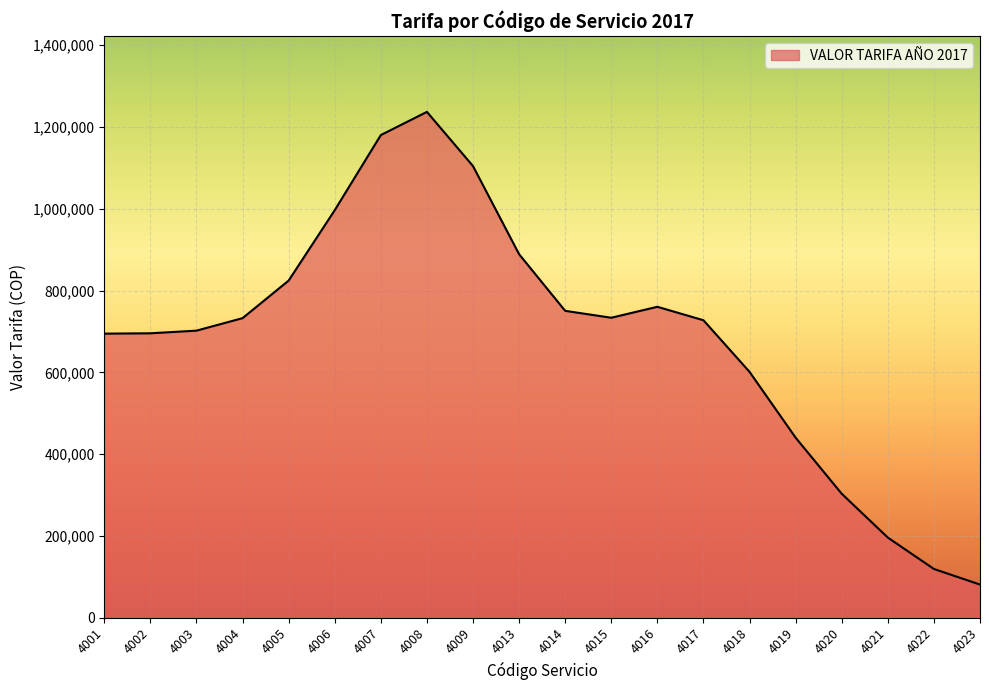

What is the minimum value shown in the chart?

80932.5